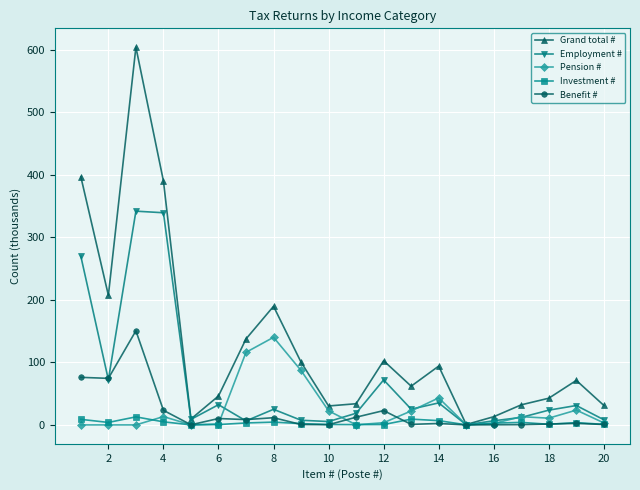

What is the greatest value displayed?

604.1